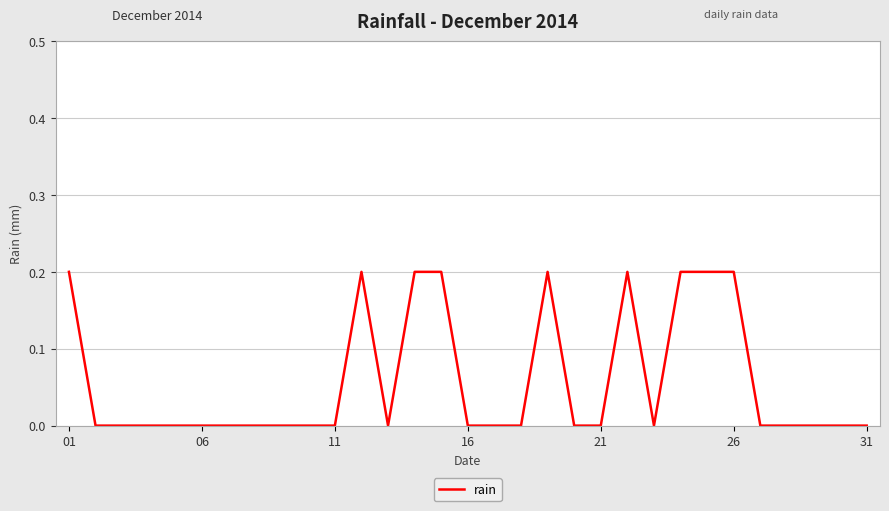

True or false: the data has more than 2 interior local peaks.

True